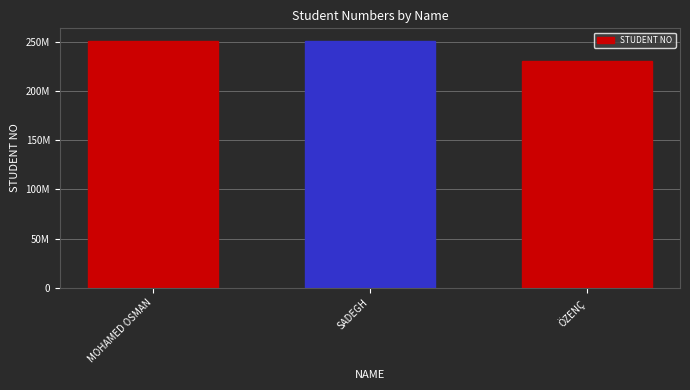

Where is the data nearest to the value 241069282?

MOHAMED OSMAN